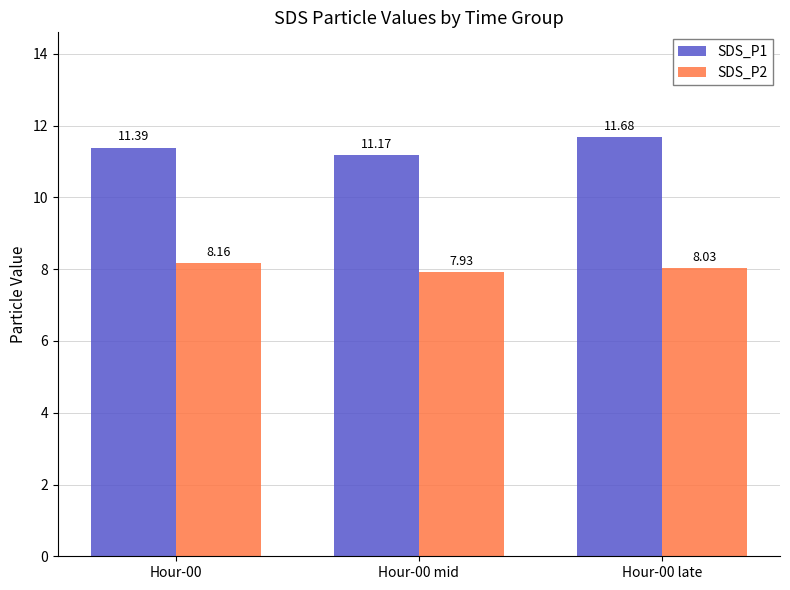

Reading right to left, transcribe all the data shown in this chart.

SDS_P1: 11.7	11.2	11.4
SDS_P2: 8.0	7.9	8.2